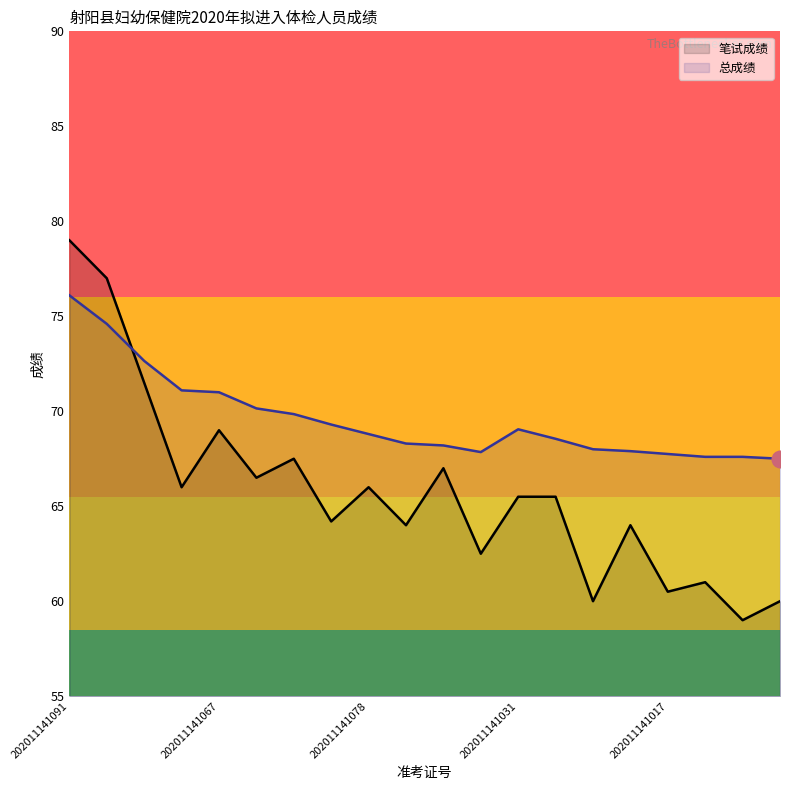

The 笔试成绩 series shows 66.5 at 202011141100. True or false?

True